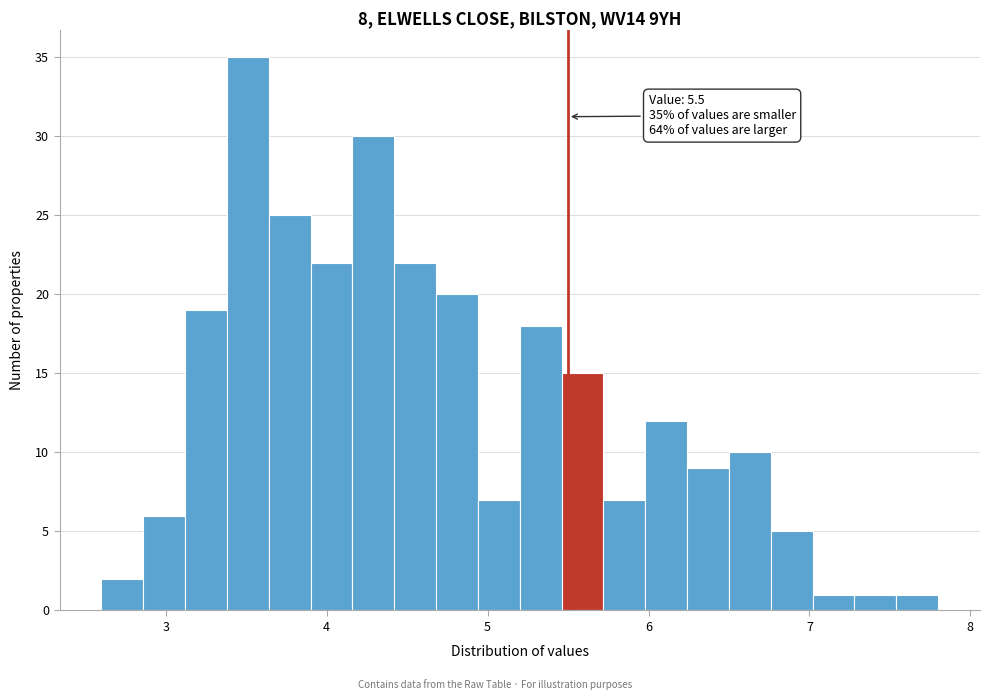

Read against the x-axis, roughly where is the centre of the tallest bar?

3.5